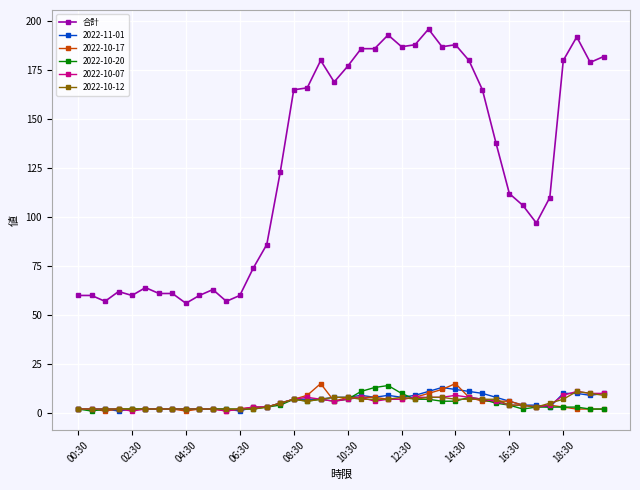

At how many categories does at least one series exceed 24?

40